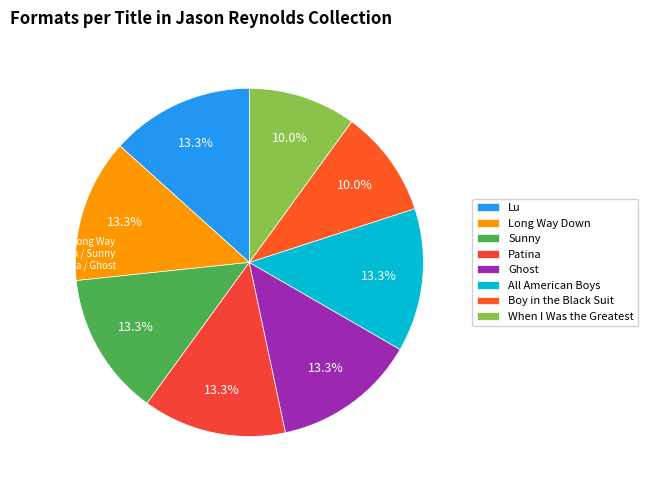

Is it true that Lu is 15% of the pie?

False